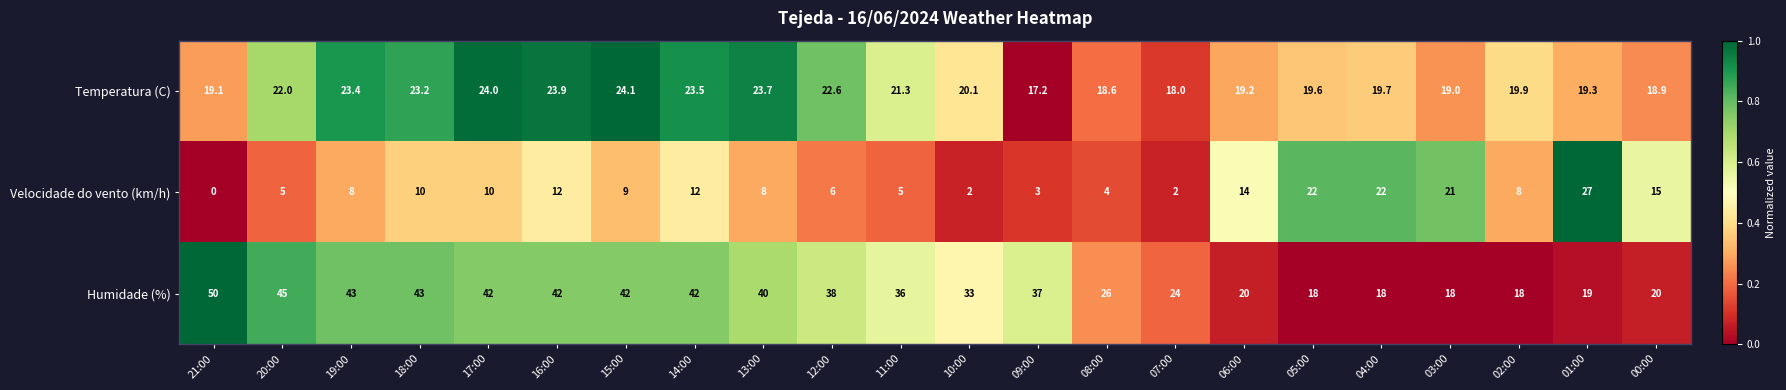

What is the total value across all series at 05:00?

59.6